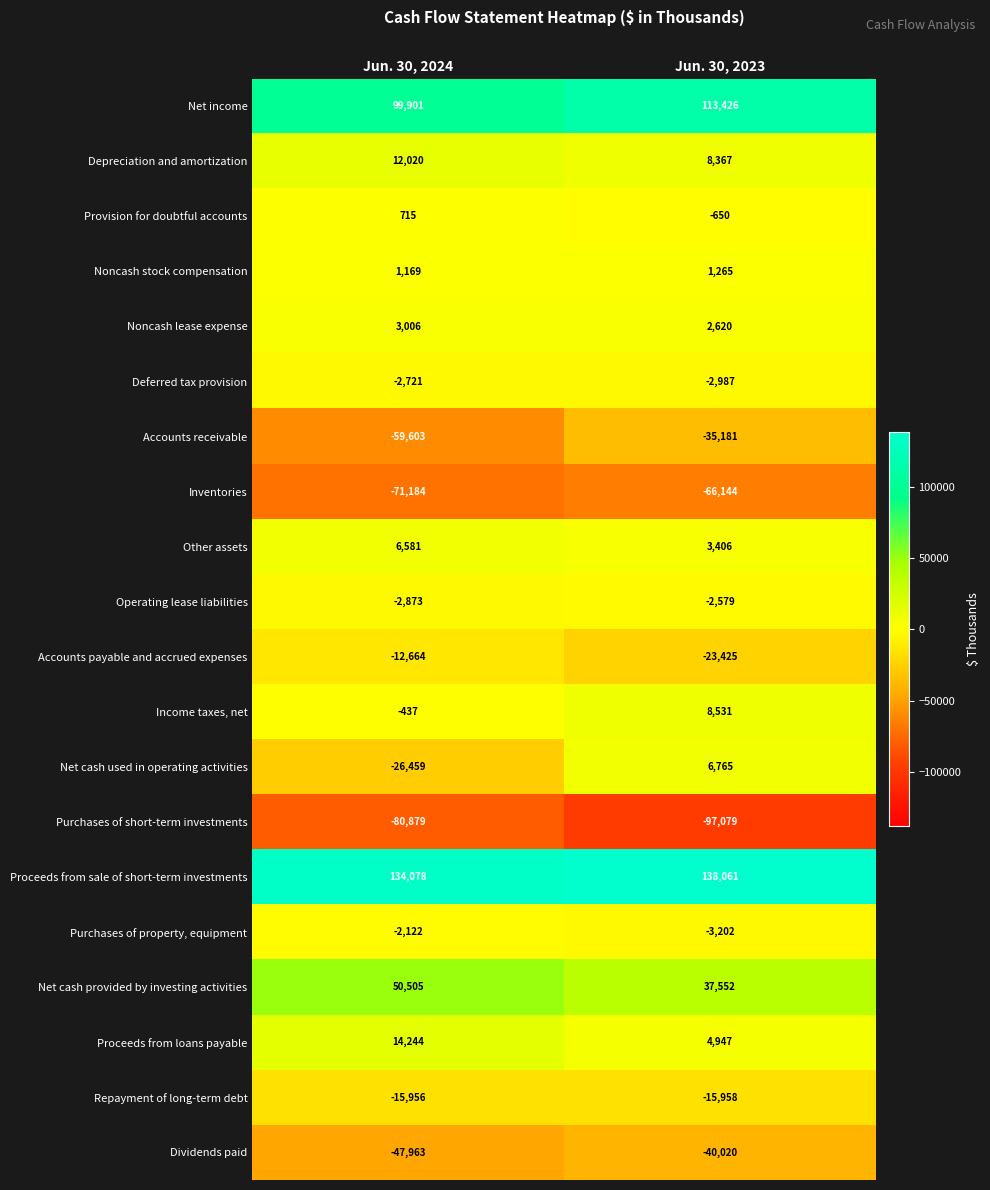

Rank the categories by Repayment of long-term debt value from highest to lowest.

Jun. 30, 2024, Jun. 30, 2023